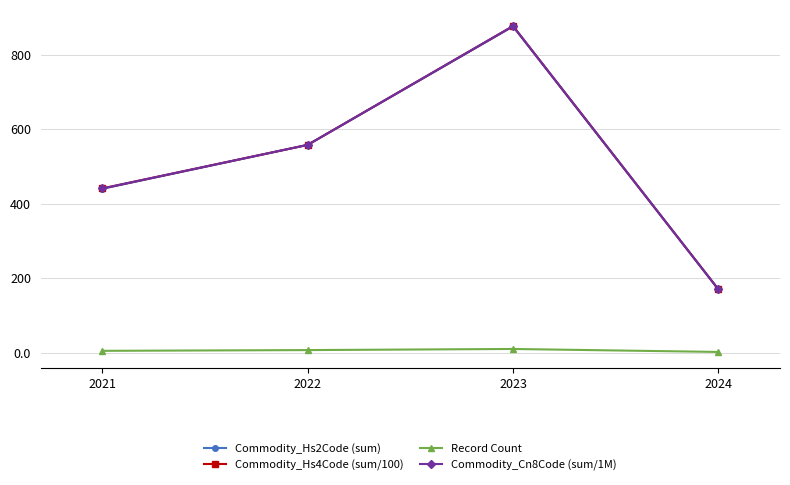

At which label is Commodity_Hs4Code (sum/100) closest to 523?

2022